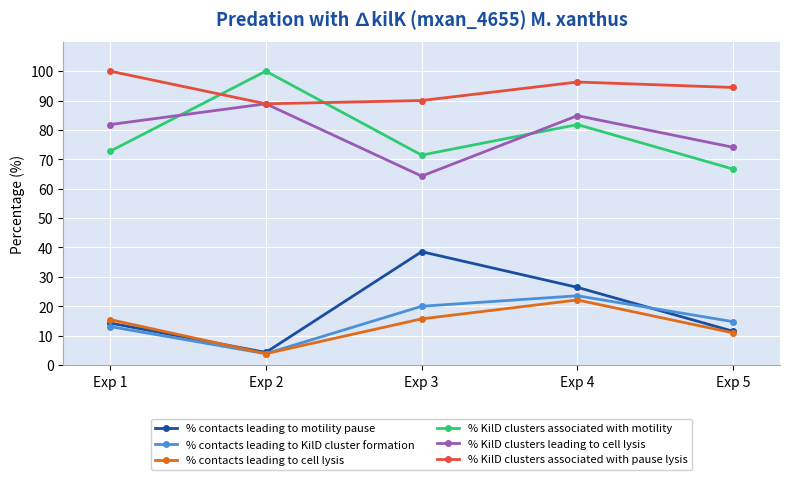

True or false: % contacts leading to KilD cluster formation and % KilD clusters leading to cell lysis cross at least once.

False